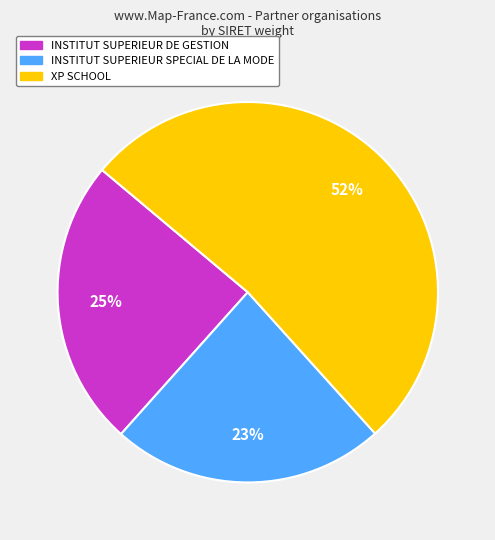

Which category has the smallest portion of the pie?

INSTITUT SUPERIEUR SPECIAL DE LA MODE